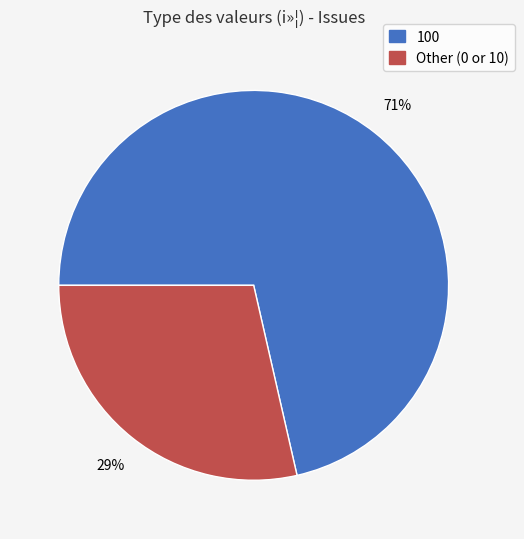

Is there any slice that represents more than half of the pie?

Yes